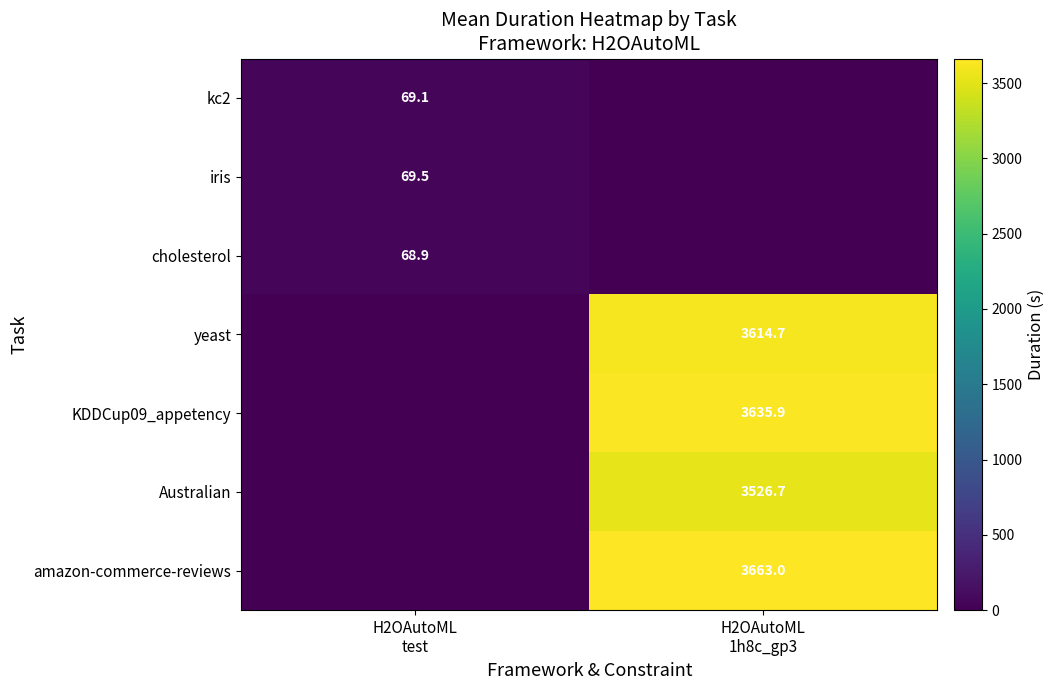

Between H2OAutoML test and H2OAutoML 1h8c_gp3, which series saw the biggest shift?

amazon-commerce-reviews